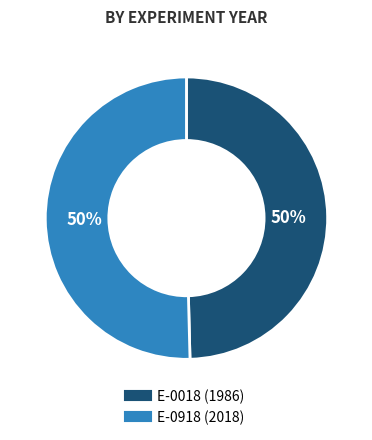

What is the ratio of the value at E-0918 to the value at E-0018?

1.0